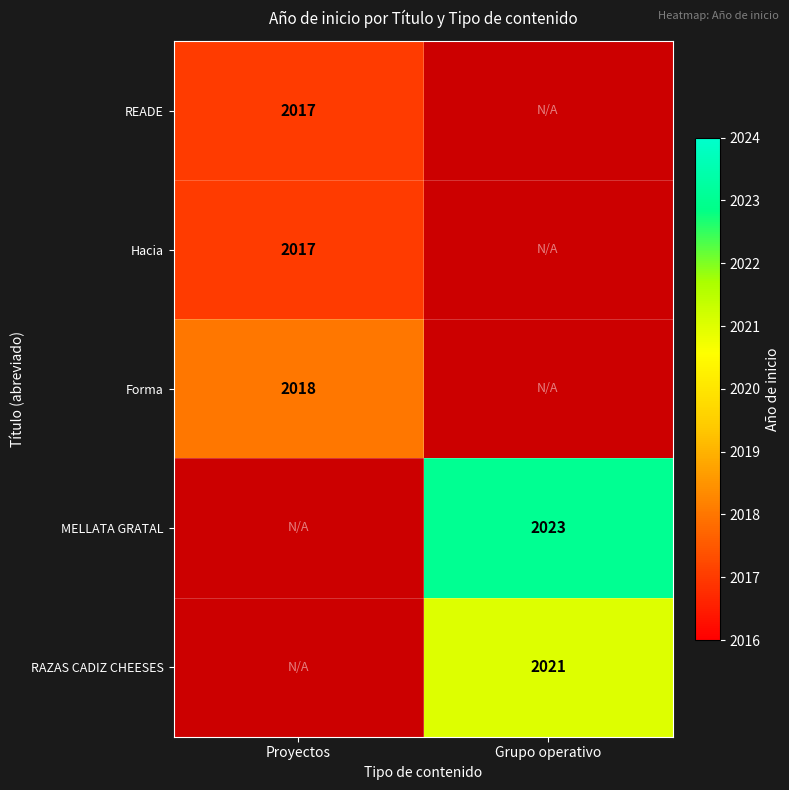

The value of Hacia at Proyectos is 2017. True or false?

True